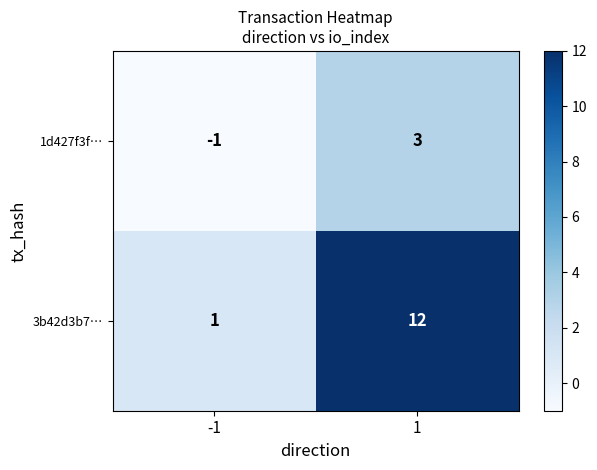

Which series has the largest total across all categories?

3b42d3b7…